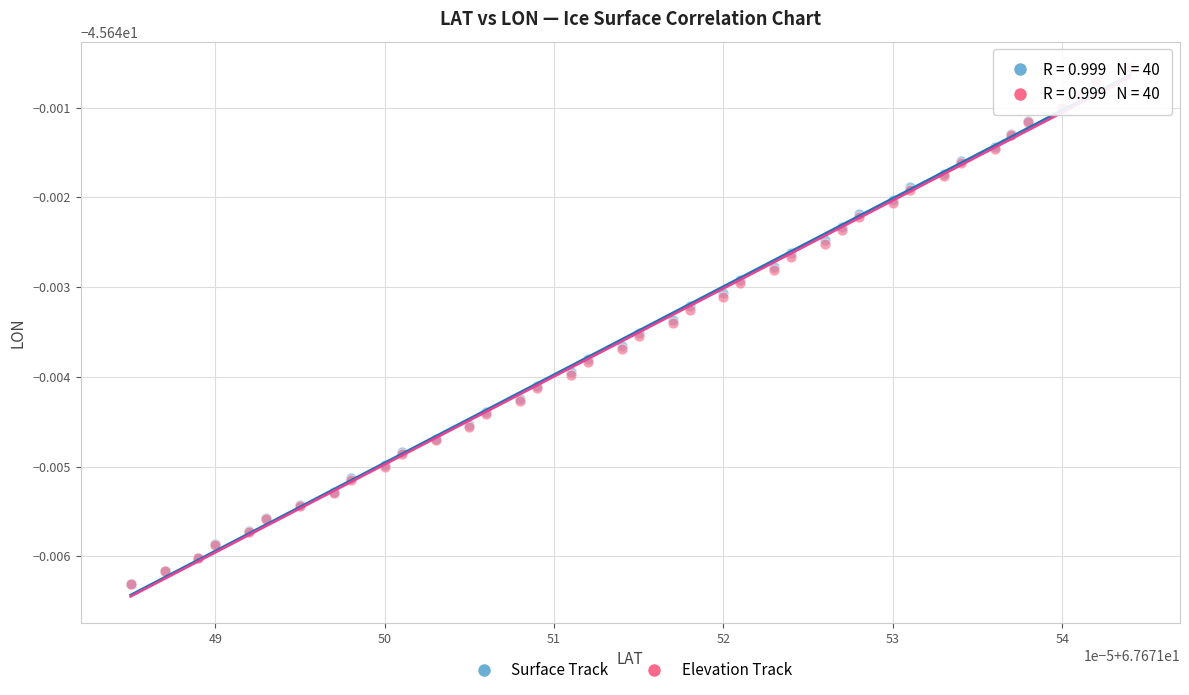

What are all the series names shown in the legend?

Surface Track, Elevation Track